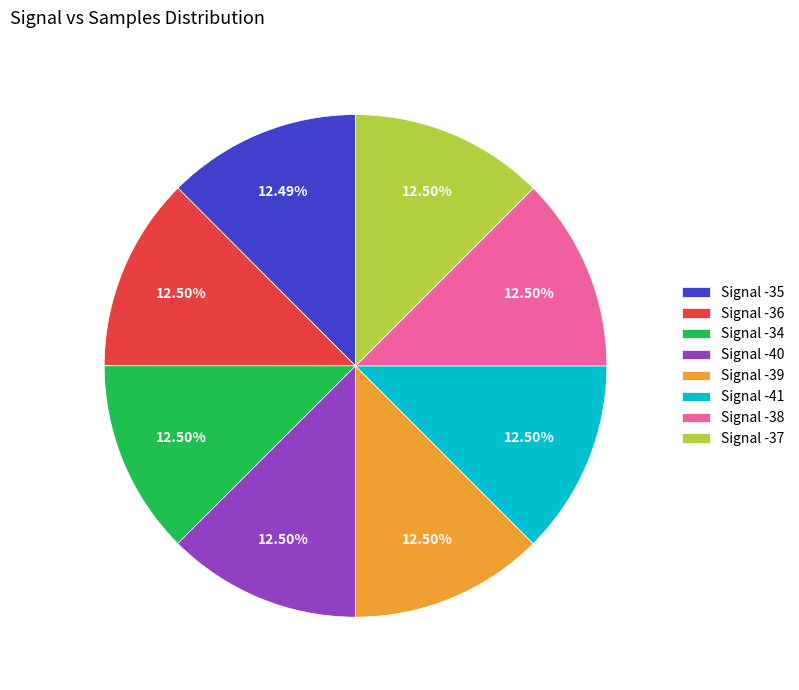

Is the sum of Signal -34 and Signal -35 greater than half?

No